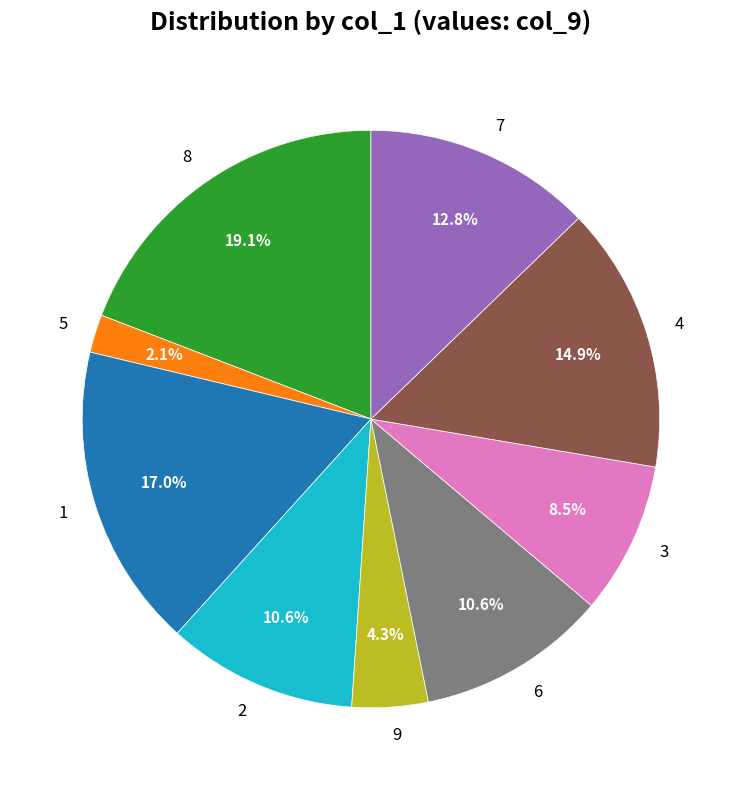

How many slices are in this pie chart?

9